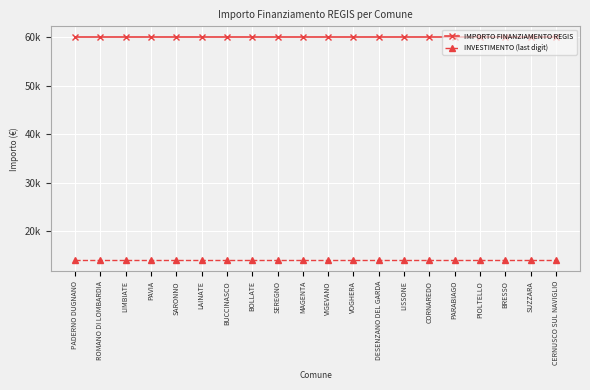

Which series has the widest spread of values?

IMPORTO FINANZIAMENTO REGIS